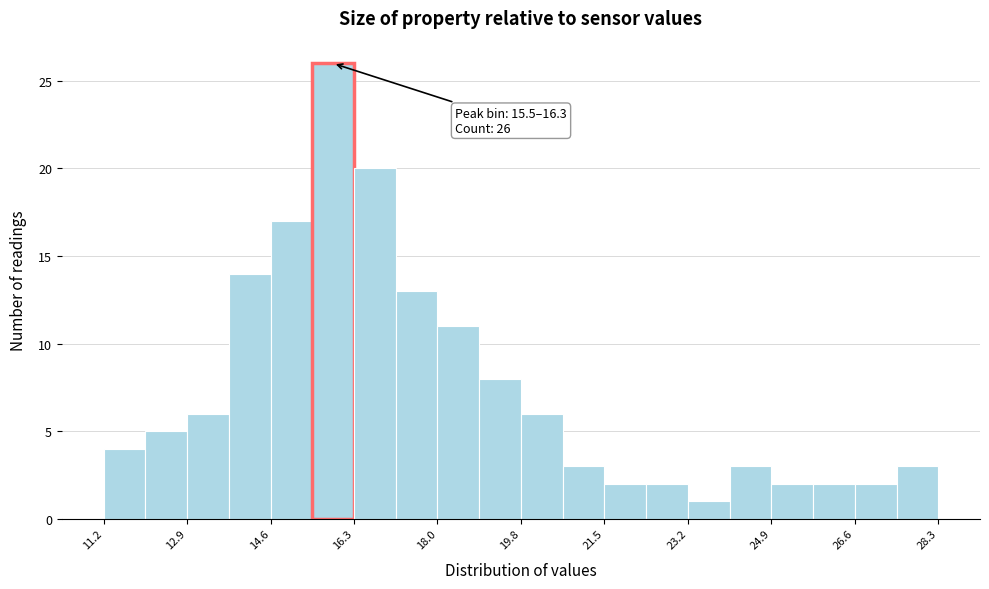

Which range on the x-axis has the tallest bar?

15.4 to 16.4